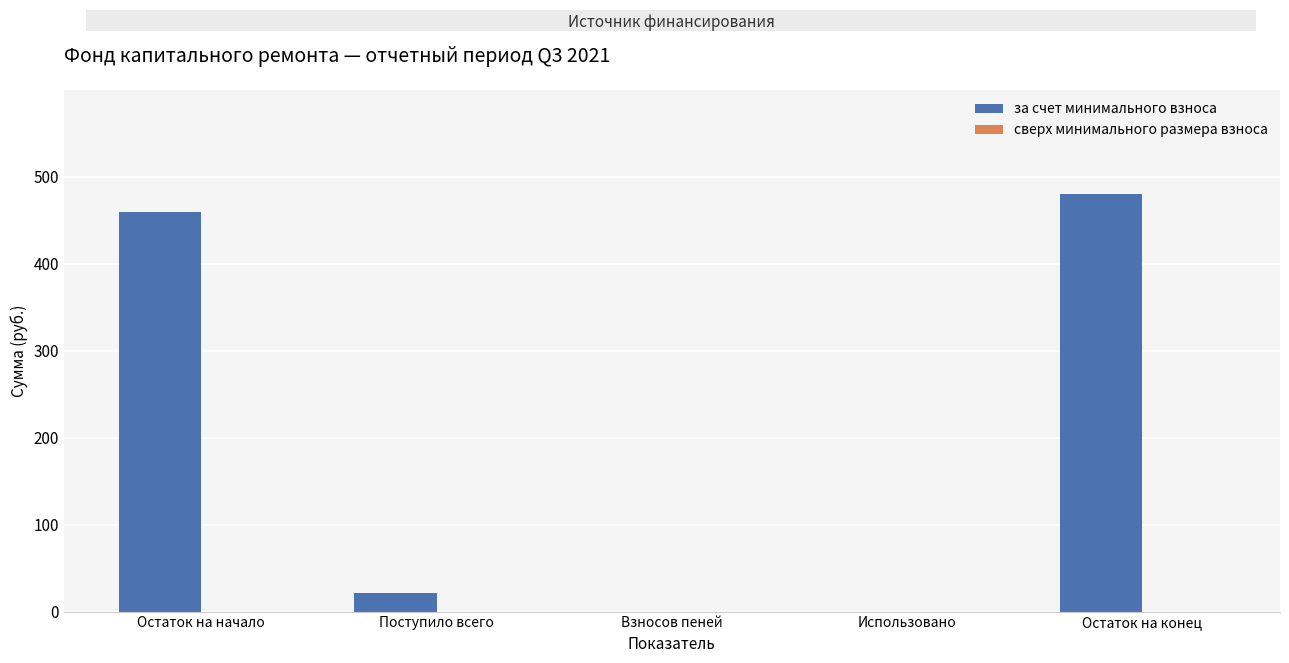

How many distinct data groups are displayed?

1